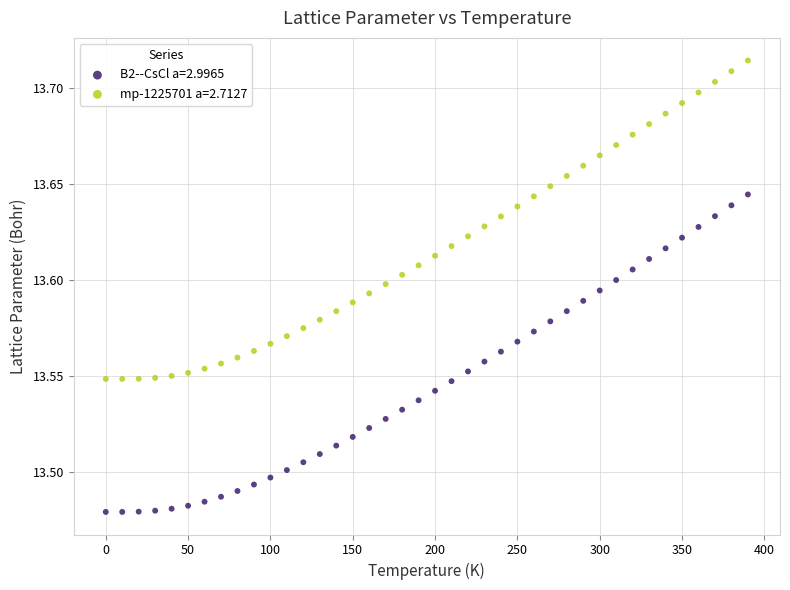

What are all the series names shown in the legend?

B2--CsCl a=2.9965, mp-1225701 a=2.7127